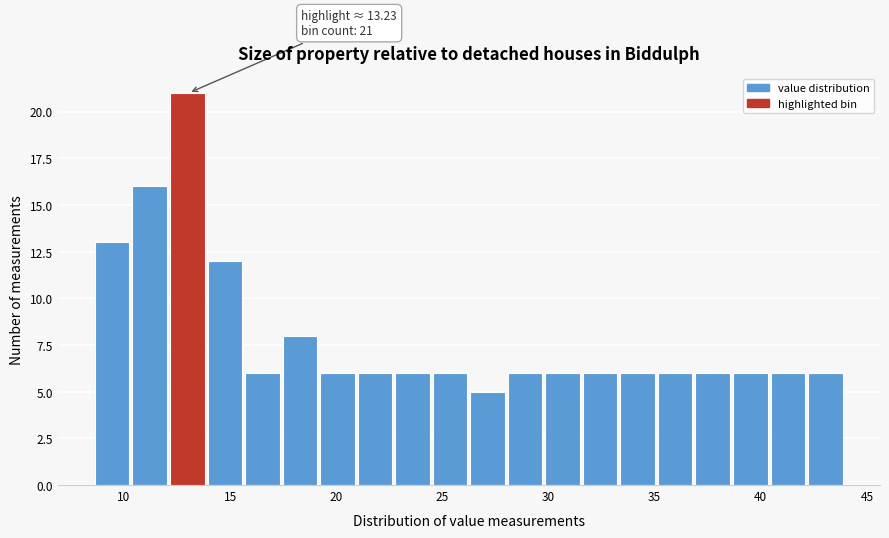

Read against the x-axis, roughly where is the centre of the tallest bar?

13.0